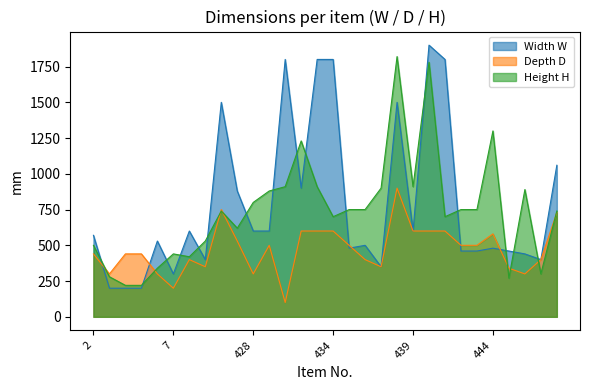

At 439, list the series in order from largest to smallest.

Height H, Width W, Depth D